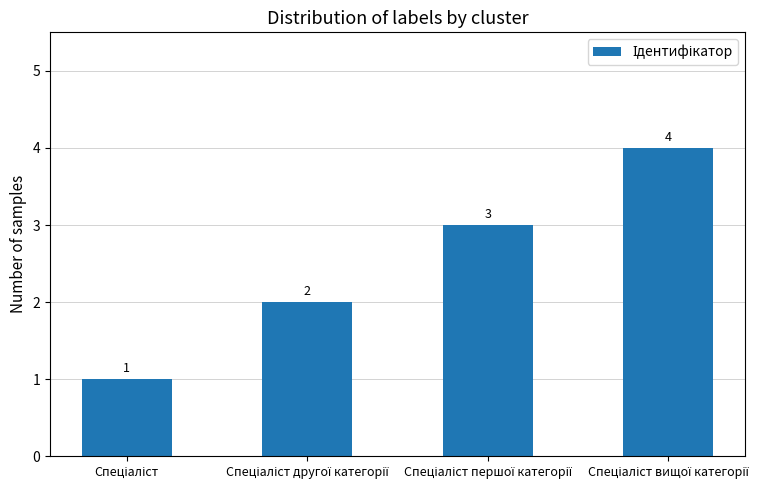

What is the sum of all values?

10